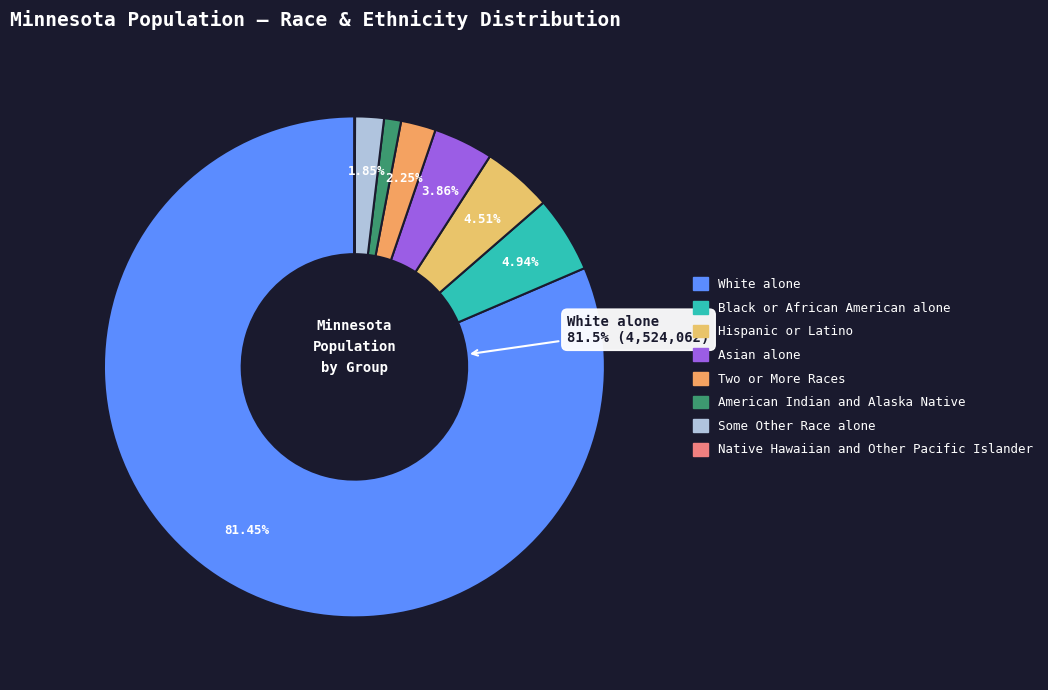

Combined, do Asian alone and White alone account for over 50%?

Yes